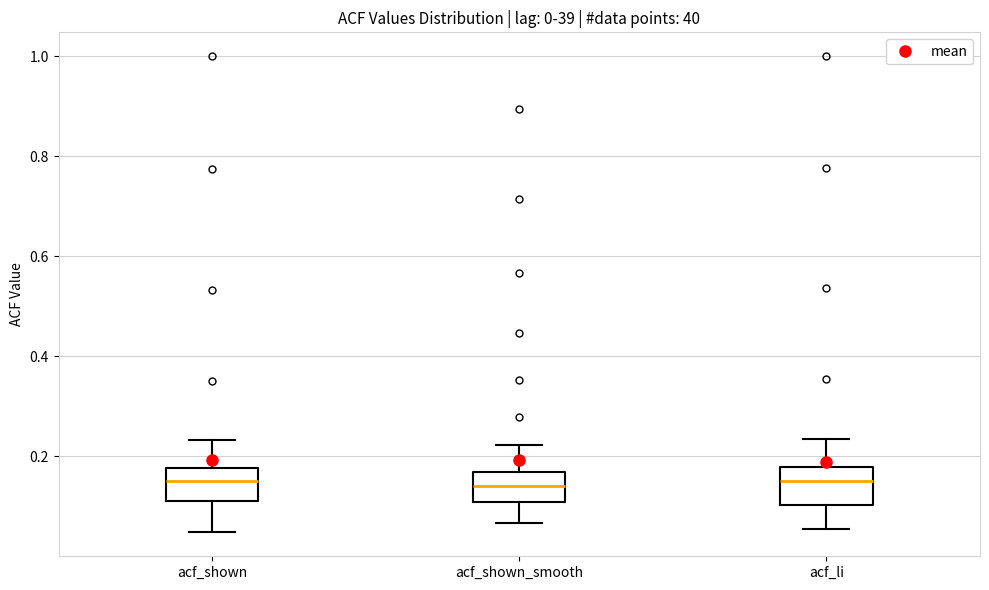

Reading left to right, transcribe this box plot: for each box, give where its median line is, the range the box spans, and where its two whiskers end, as read against the y-axis. The values are not printed on the chart, so give them approximately, as read against the axis.

acf_shown: median 0.16, box 0.12 to 0.18, whiskers 0.04 to 0.24
acf_shown_smooth: median 0.14, box 0.10 to 0.16, whiskers 0.06 to 0.22
acf_li: median 0.16, box 0.10 to 0.18, whiskers 0.06 to 0.24